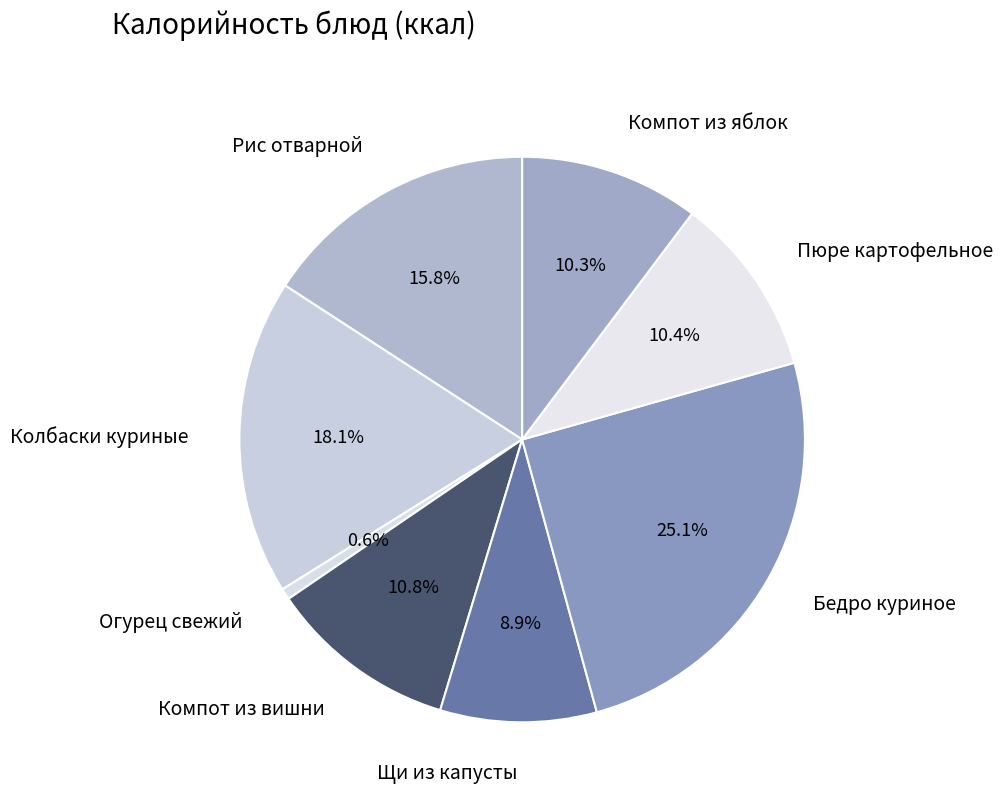

Between Бедро куриное and Колбаски куриные, which is larger?

Бедро куриное